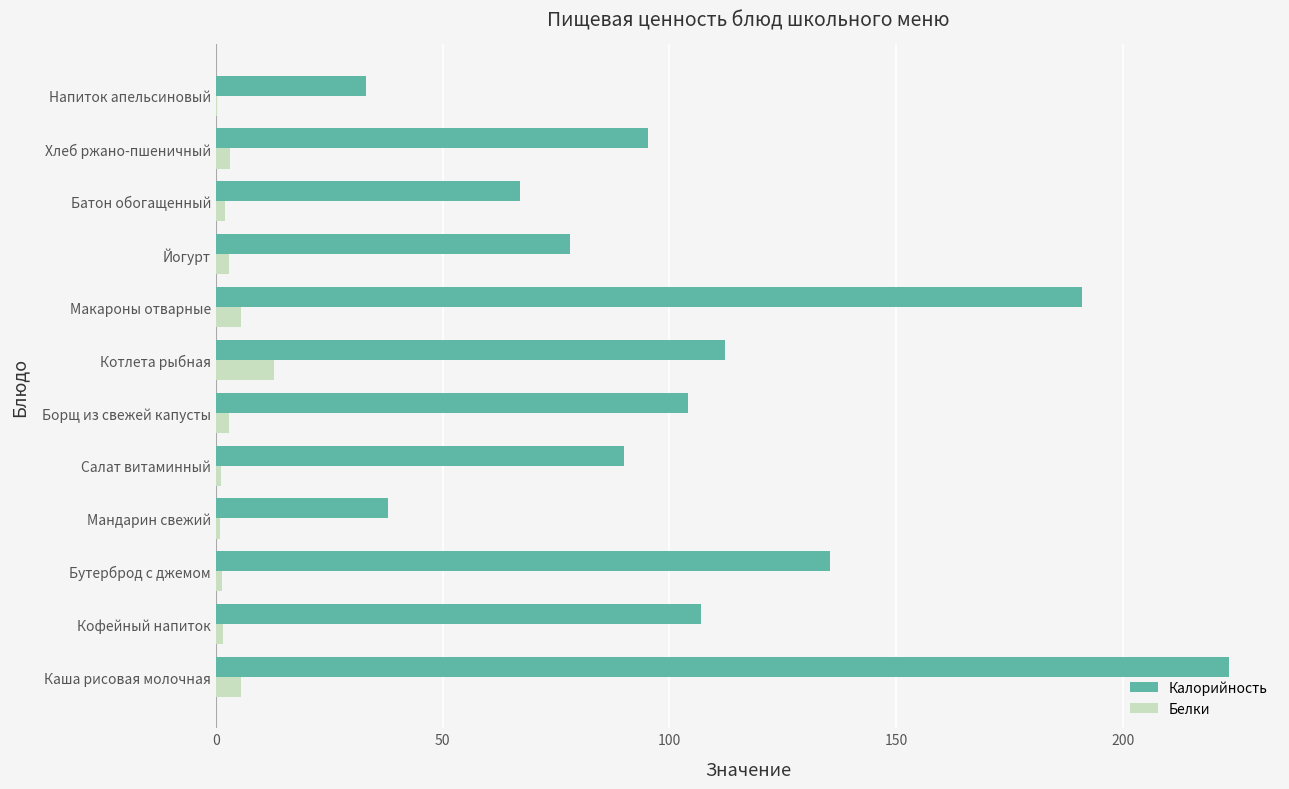

Between Кофейный напиток and Йогурт, which series saw the biggest shift?

Калорийность